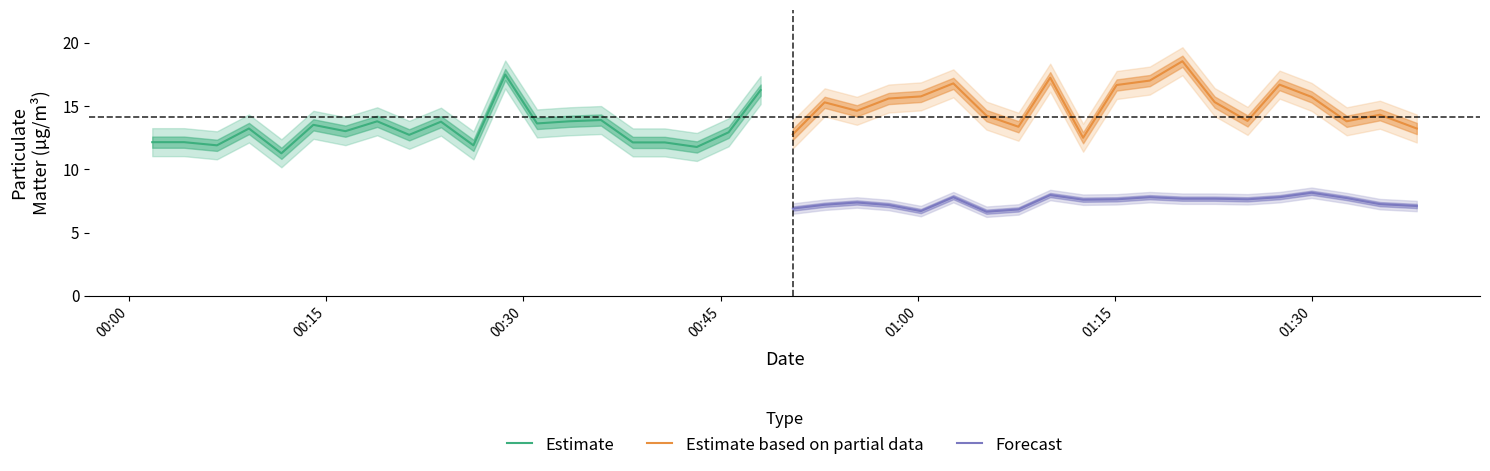

Which series has the largest total across all categories?

Estimate based on partial data